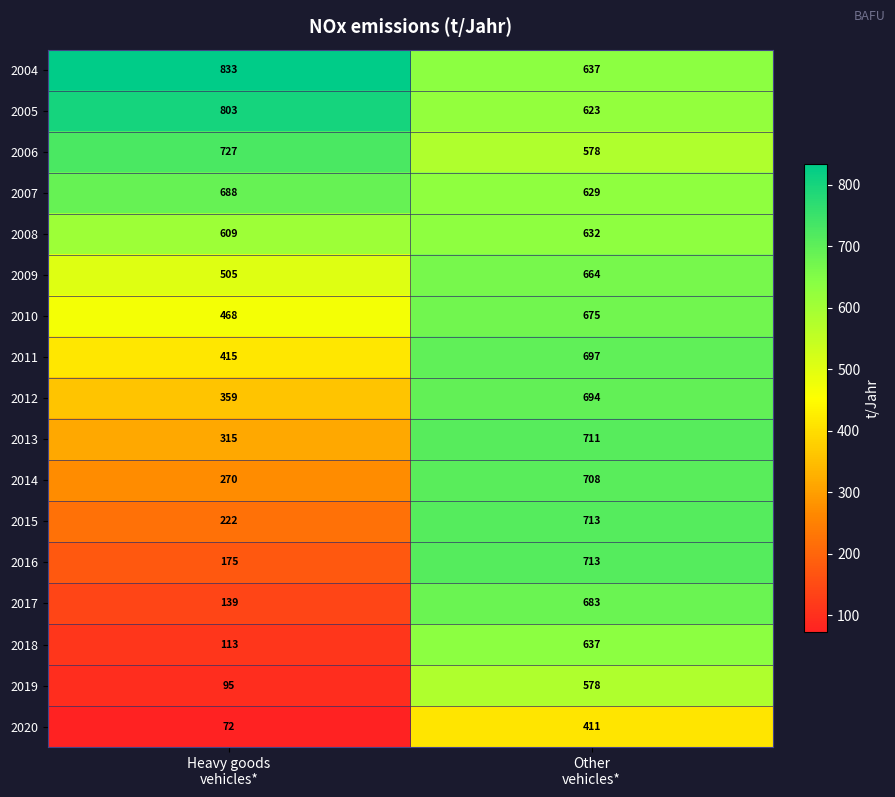

What is the lowest value of the 2015 series?

222